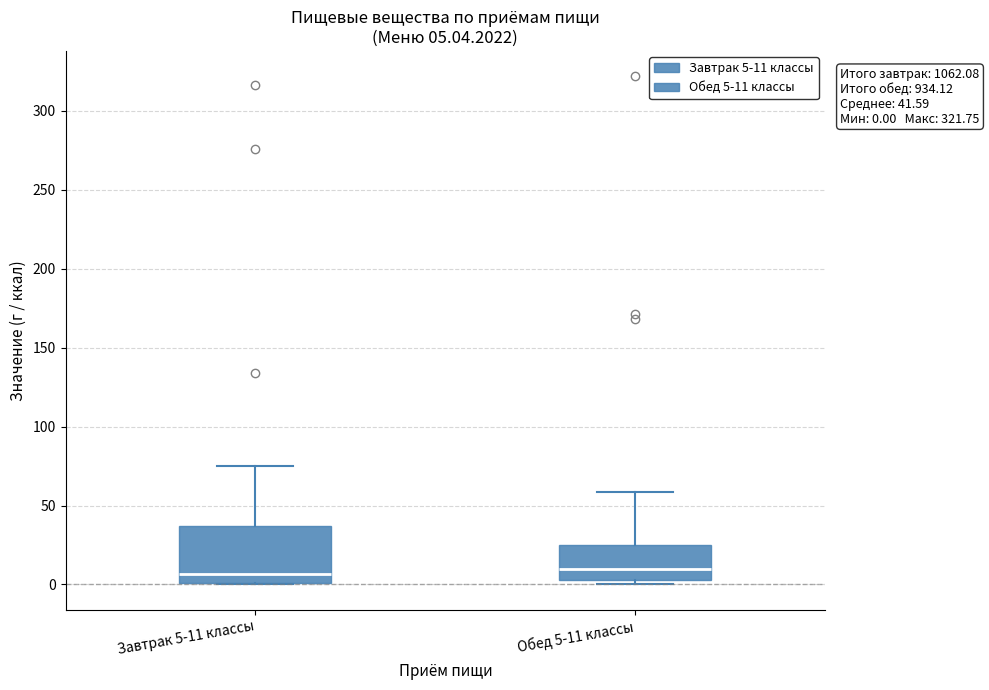

Comparing the boxes themselves (not the whiskers), which one is the tallest?

Завтрак 5-11 классы